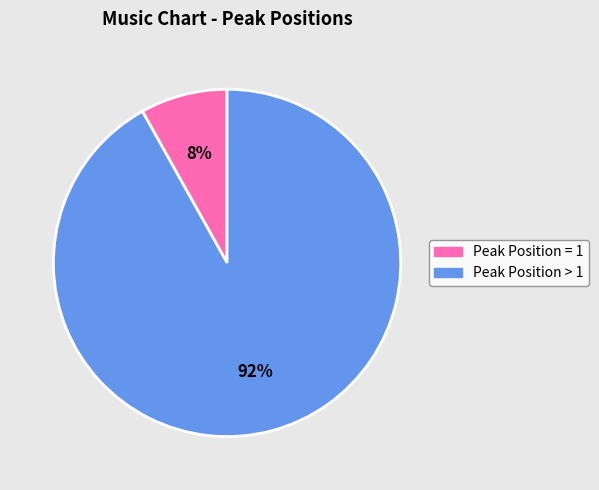

Rank the categories by value from lowest to highest.

Peak Position = 1, Peak Position > 1